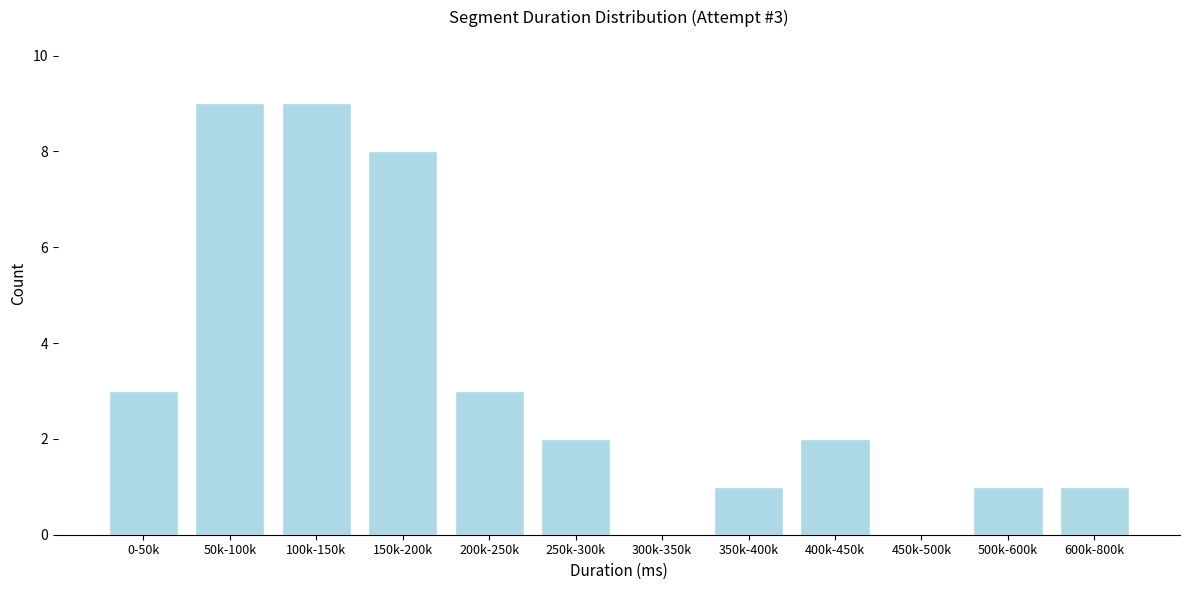

Reading right to left, transcribe all the data shown in this chart.

600k-800k=1	500k-600k=1	450k-500k=0	400k-450k=2	350k-400k=1	300k-350k=0	250k-300k=2	200k-250k=3	150k-200k=8	100k-150k=9	50k-100k=9	0-50k=3